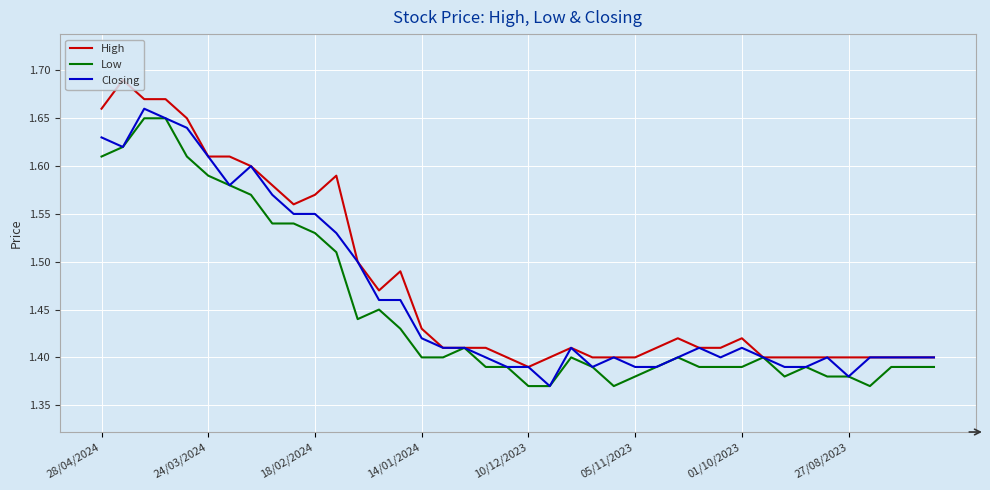

Reading left to right, transcribe all the data shown in this chart.

High: 1.7	1.7	1.7	1.7	1.6	1.6	1.6	1.6	1.6	1.6	1.6	1.6	1.5	1.5	1.5	1.4	1.4	1.4	1.4	1.4	1.4	1.4	1.4	1.4	1.4	1.4	1.4	1.4	1.4	1.4	1.4	1.4	1.4	1.4	1.4	1.4	1.4	1.4	1.4	1.4
Low: 1.6	1.6	1.6	1.6	1.6	1.6	1.6	1.6	1.5	1.5	1.5	1.5	1.4	1.4	1.4	1.4	1.4	1.4	1.4	1.4	1.4	1.4	1.4	1.4	1.4	1.4	1.4	1.4	1.4	1.4	1.4	1.4	1.4	1.4	1.4	1.4	1.4	1.4	1.4	1.4
Closing: 1.6	1.6	1.7	1.6	1.6	1.6	1.6	1.6	1.6	1.6	1.6	1.5	1.5	1.5	1.5	1.4	1.4	1.4	1.4	1.4	1.4	1.4	1.4	1.4	1.4	1.4	1.4	1.4	1.4	1.4	1.4	1.4	1.4	1.4	1.4	1.4	1.4	1.4	1.4	1.4